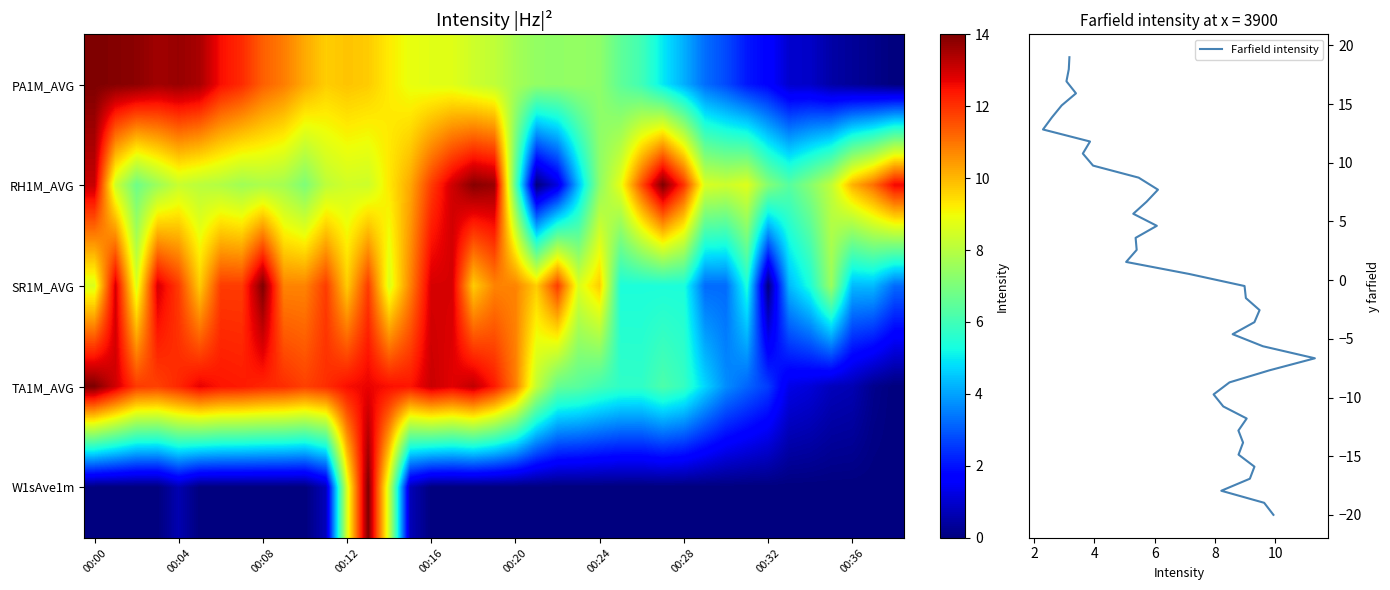

What is the minimum value shown in the chart?

-20.0